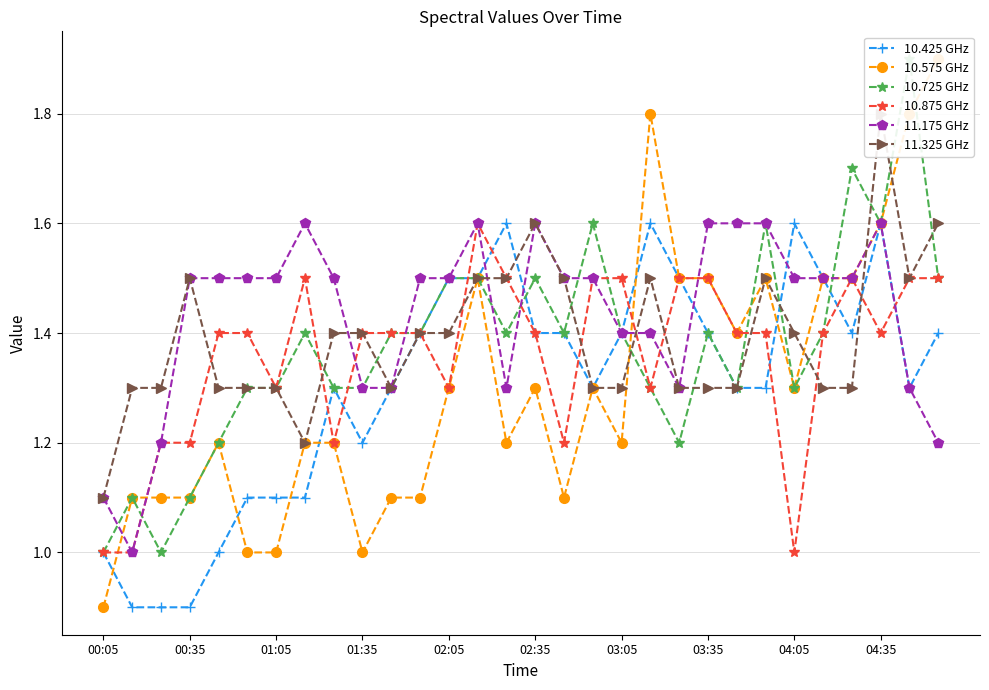

What is the highest value of the 10.425 GHz series?

1.6